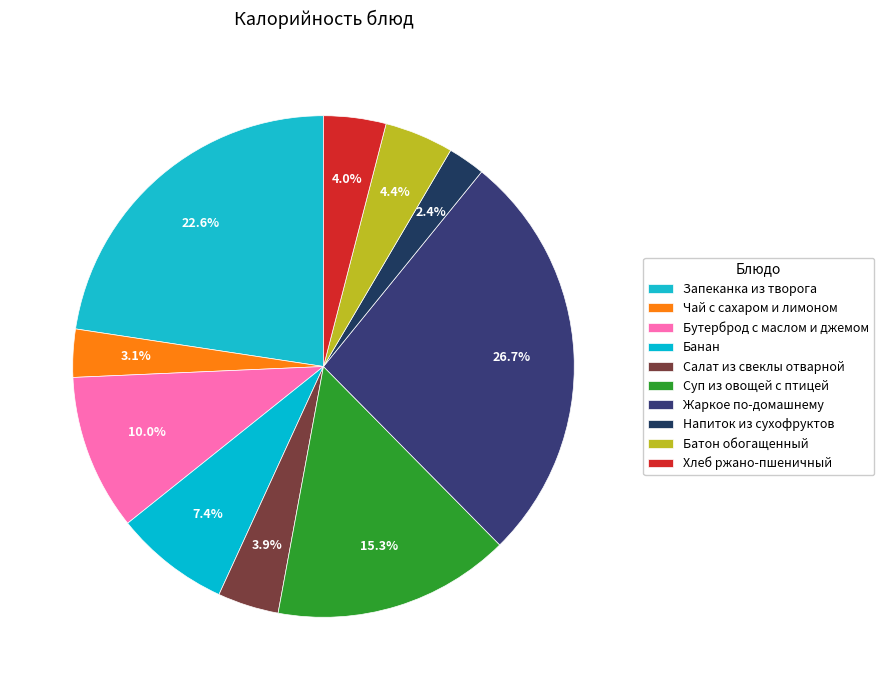

How many segments does this pie chart have?

10